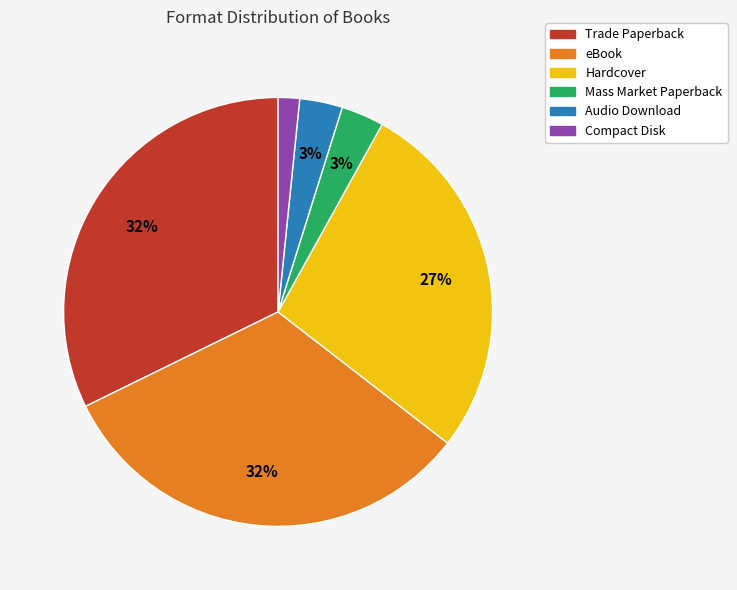

How many segments does this pie chart have?

6